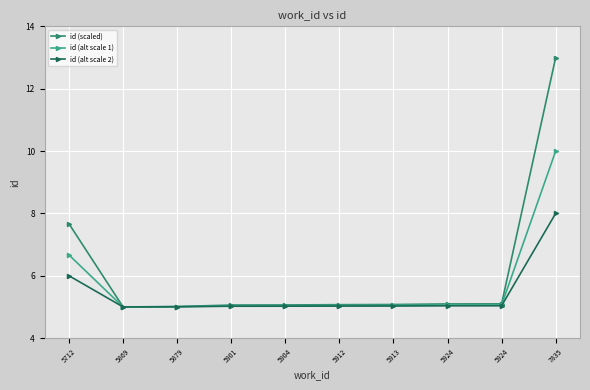

Reading left to right, extract all data points from this chart.

id (scaled): 5712=7.7	5869=5.0	5879=5.0	5901=5.1	5904=5.1	5912=5.1	5913=5.1	5924=5.1	5924=5.1	7835=13.0
id (alt scale 1): 5712=6.7	5869=5.0	5879=5.0	5901=5.0	5904=5.0	5912=5.0	5913=5.0	5924=5.1	5924=5.1	7835=10.0
id (alt scale 2): 5712=6.0	5869=5.0	5879=5.0	5901=5.0	5904=5.0	5912=5.0	5913=5.0	5924=5.0	5924=5.0	7835=8.0